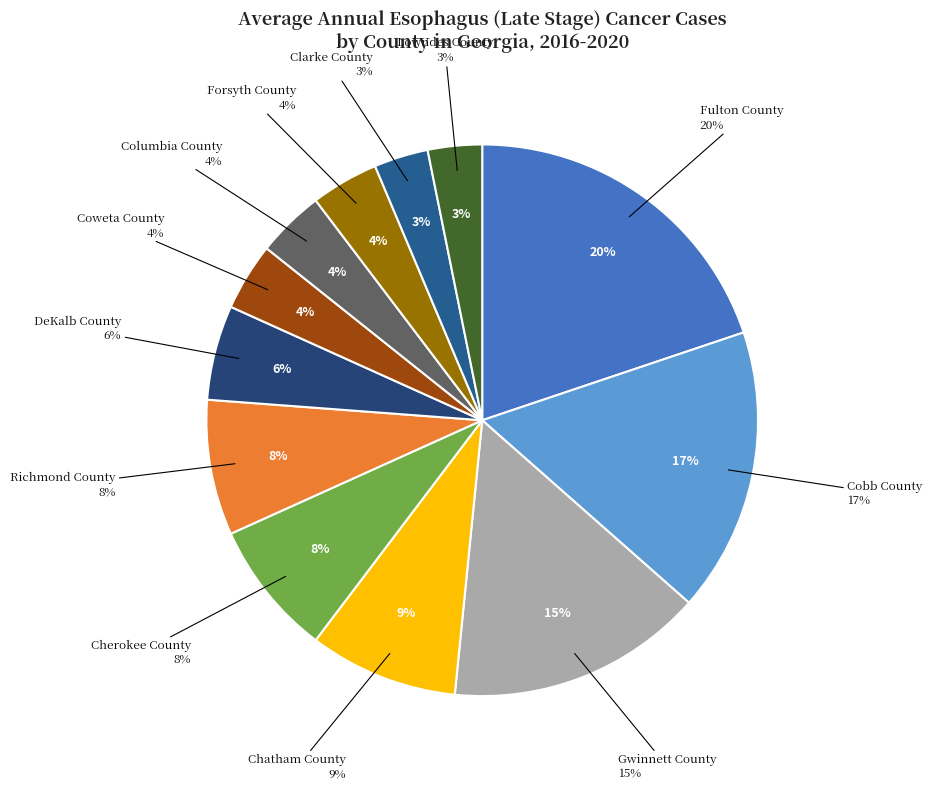

How much of the chart is everything except Richmond County?

92.1%